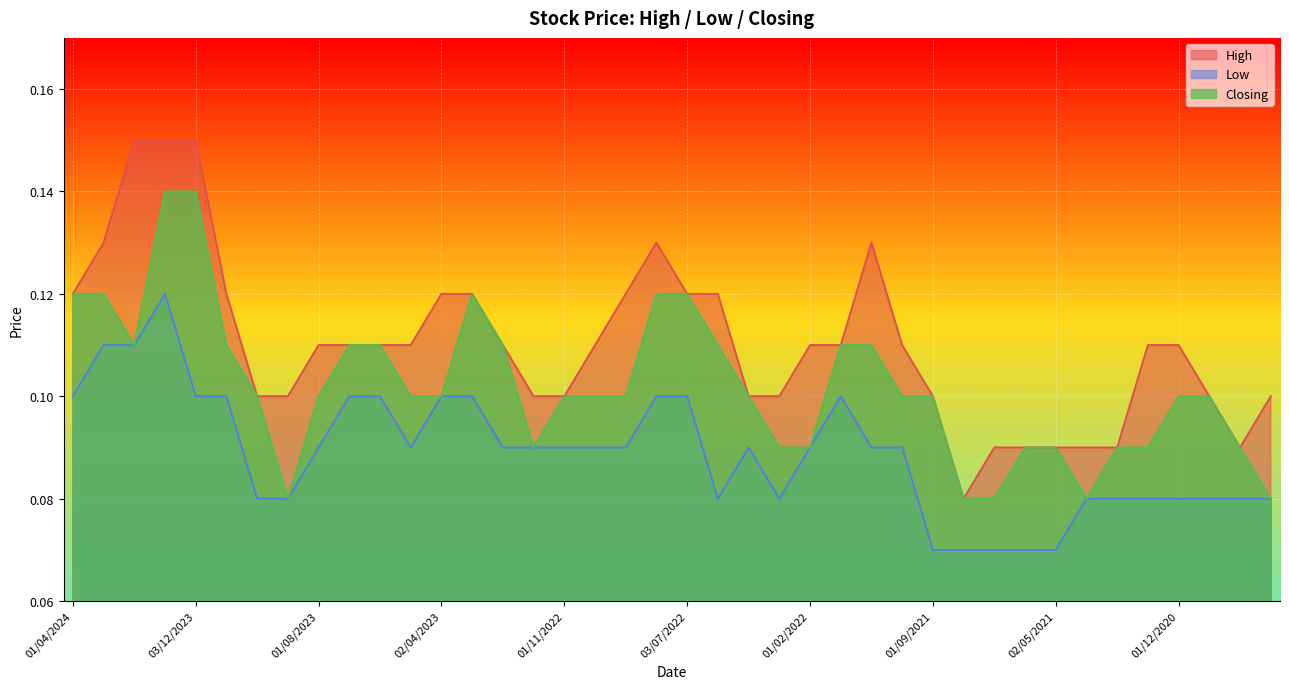

What is the label of the 14th point from the right?

01/11/2021